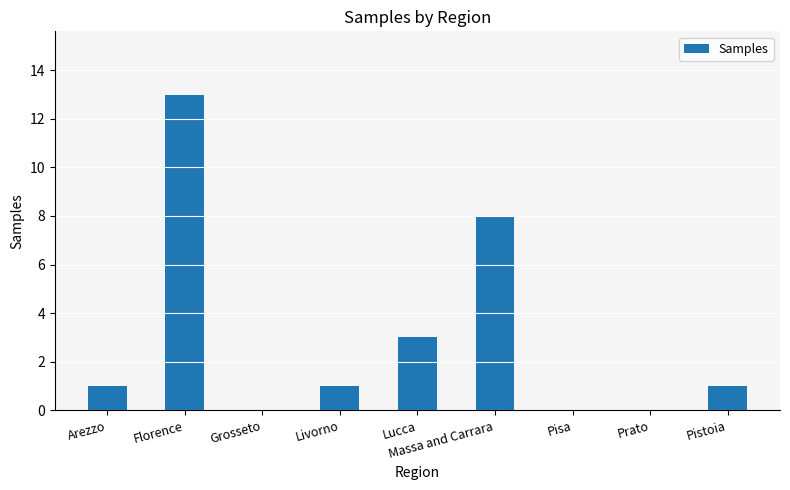

What is the sum of the values at Grosseto and Florence?

13